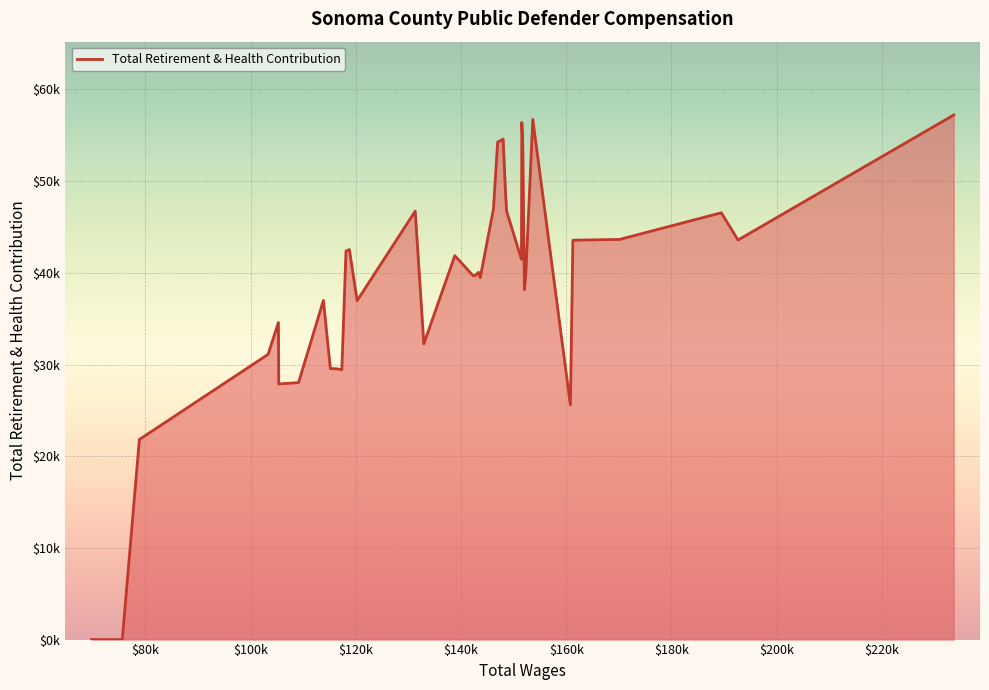

Does the chart display data point markers on the line(s)?

No